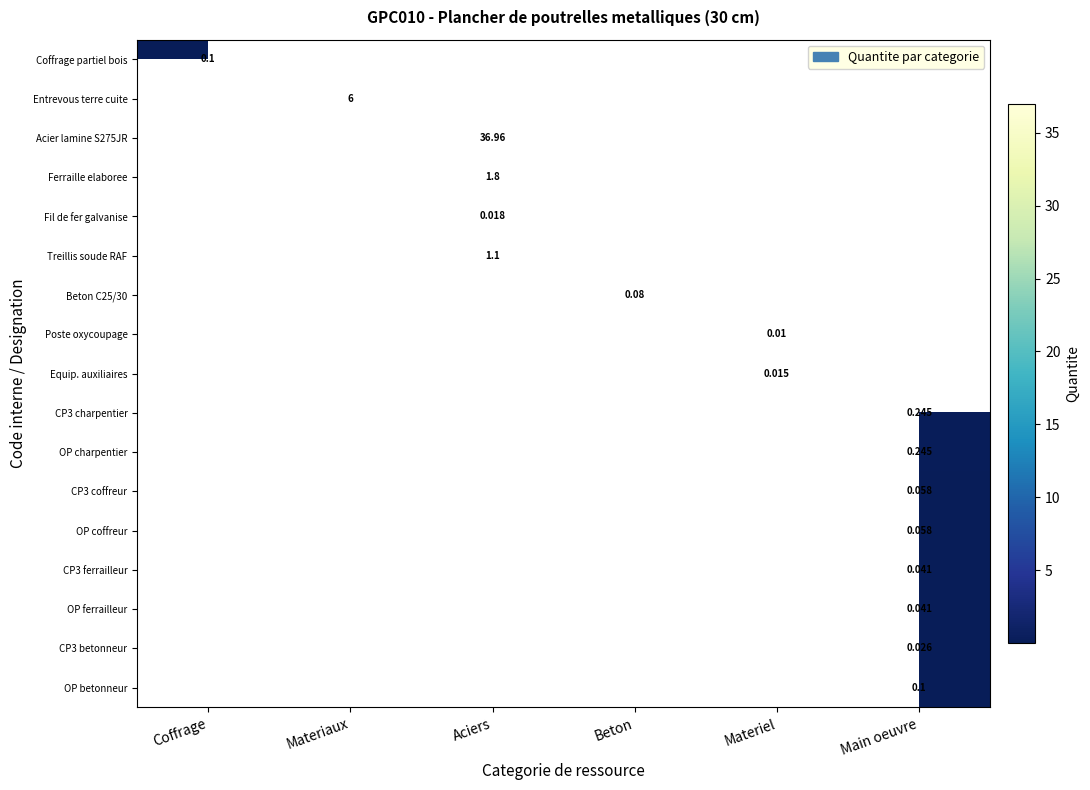

At how many categories does at least one series exceed 18?

1